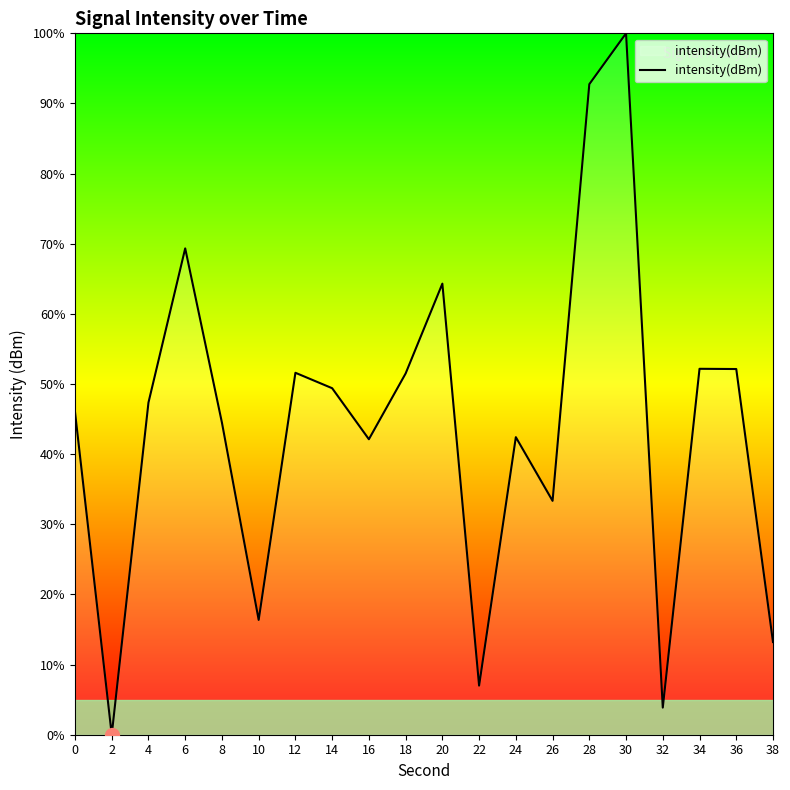

What is the sum of the values at 18 and 30?

151.5